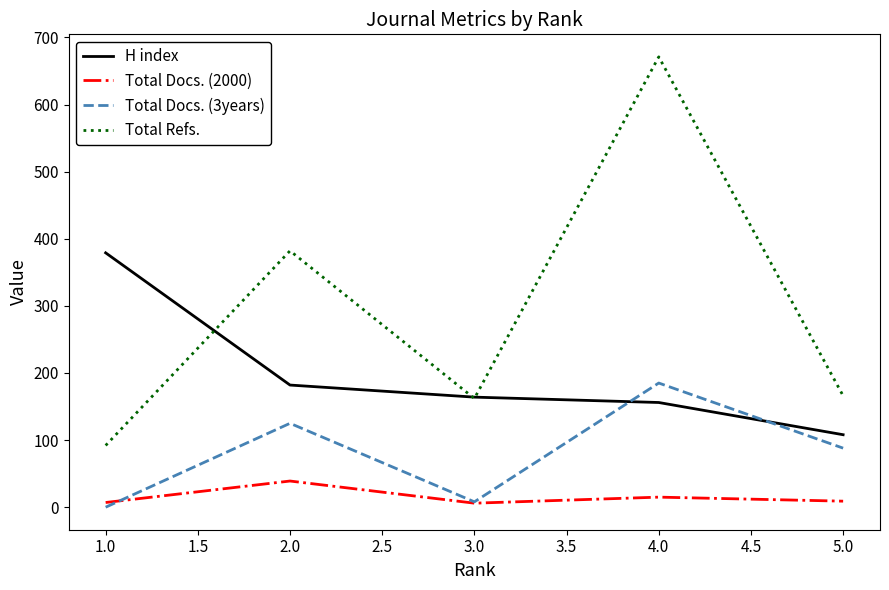

The value of Total Docs. (2000) at 1.0 is 51. True or false?

False